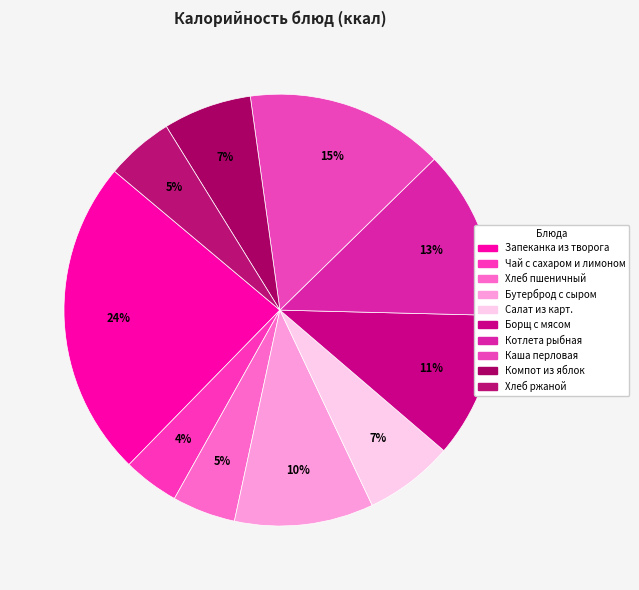

Rank the categories by value from highest to lowest.

Запеканка из творога, Каша перловая, Котлета рыбная, Борщ с мясом, Бутерброд с сыром, Салат из карт., Компот из яблок, Хлеб ржаной, Хлеб пшеничный, Чай с сахаром и лимоном